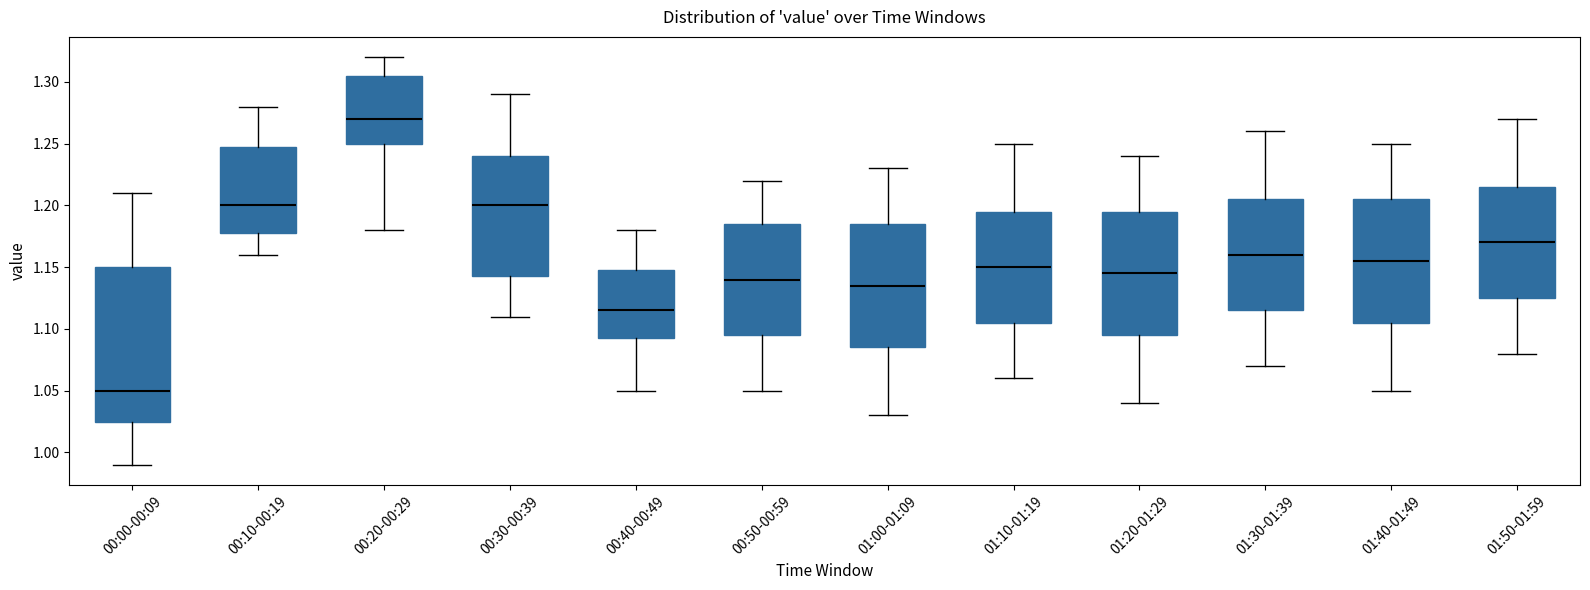

Where is the upper edge of the box for 01:10-01:19 on the y-axis? The values are not printed on the chart, so give them approximately, as read against the axis.

1.195